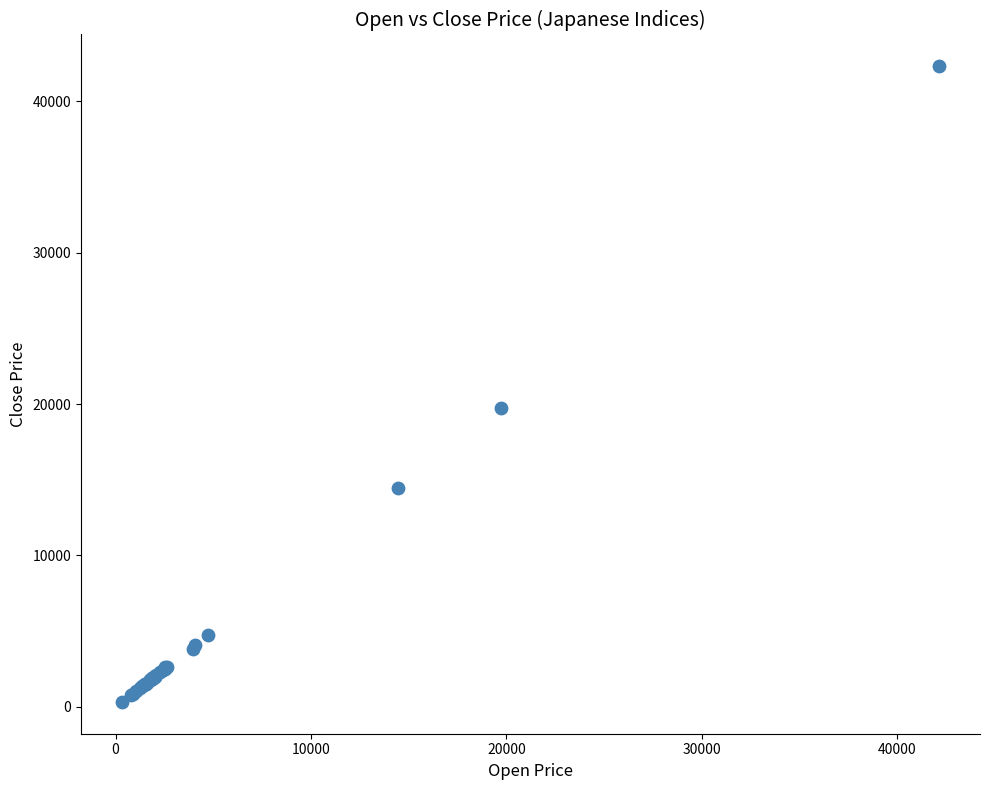

What Y value in the scatter plot is closest to 21319?

19746.2